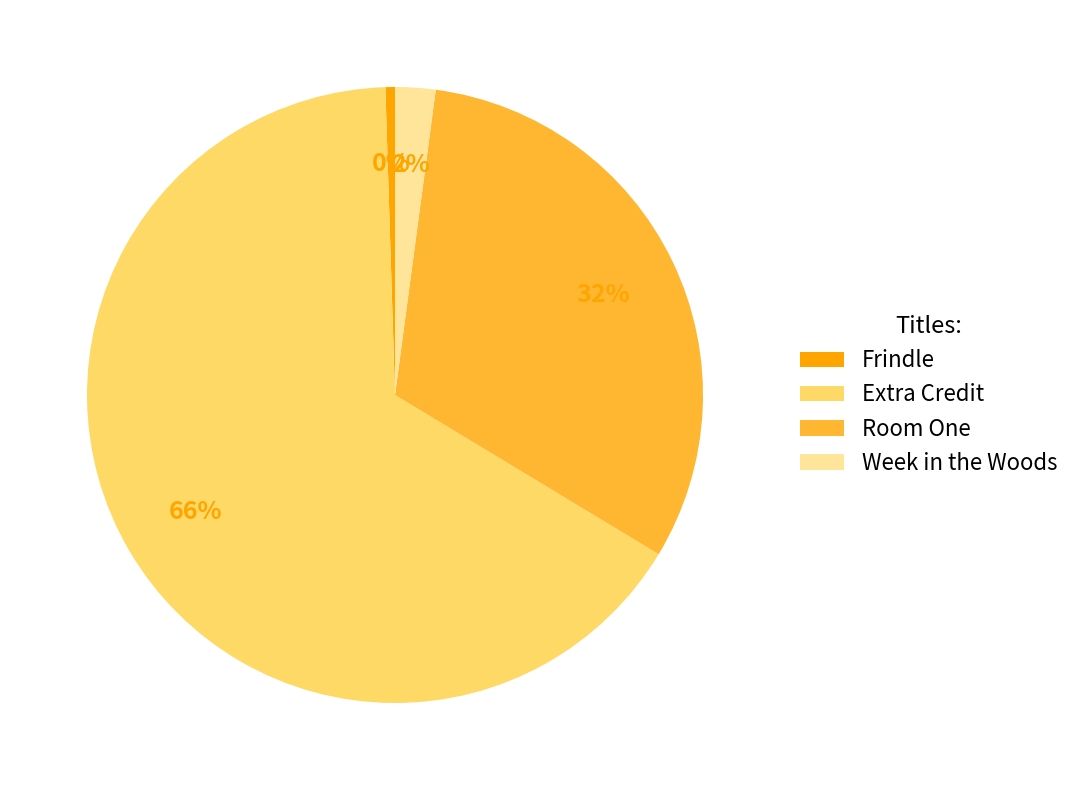

To the nearest percent, what is the combined percentage of Extra Credit and Frindle?

66%